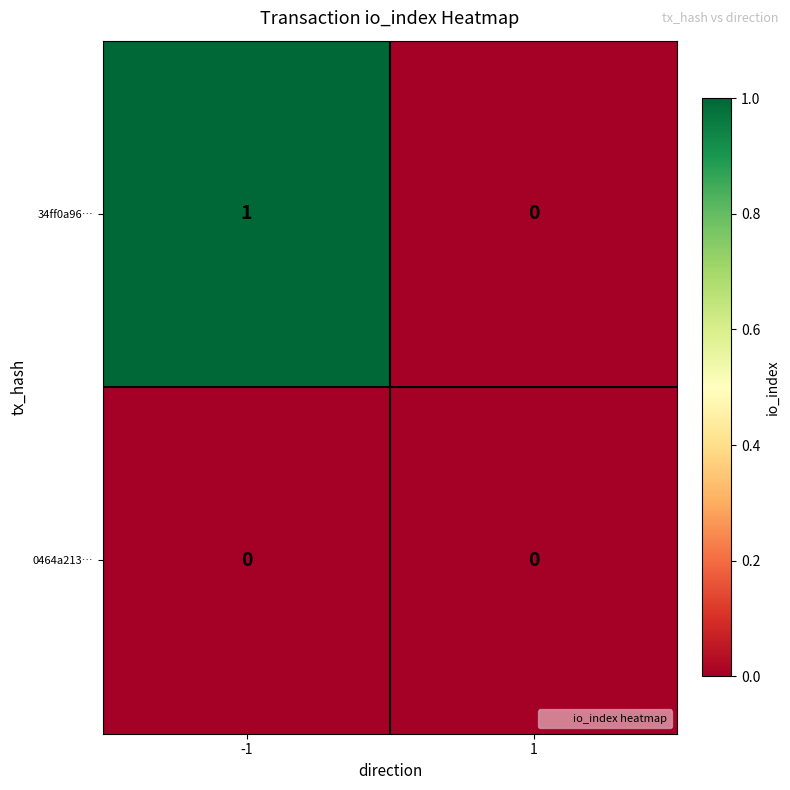

Count the number of data series in this chart.

2